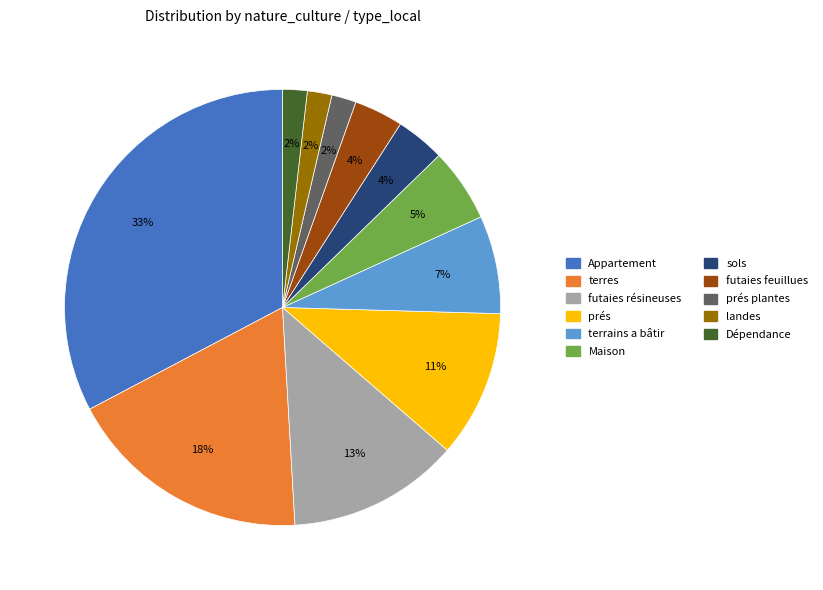

To the nearest percent, what percentage of the pie is terres?

18%